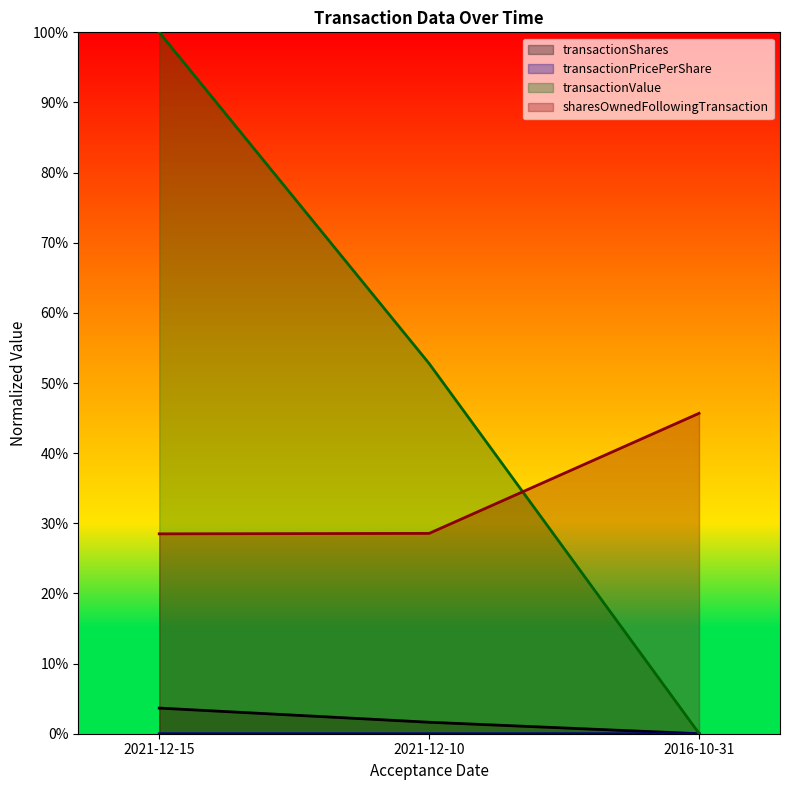

The value of sharesOwnedFollowingTransaction (line) at 2021-12-15 is 0.3. True or false?

True